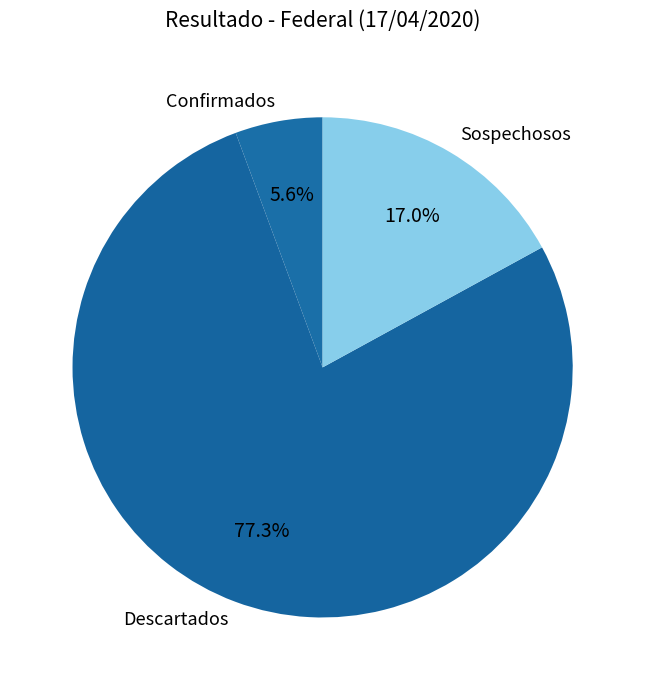

Between Sospechosos and Descartados, which is larger?

Descartados